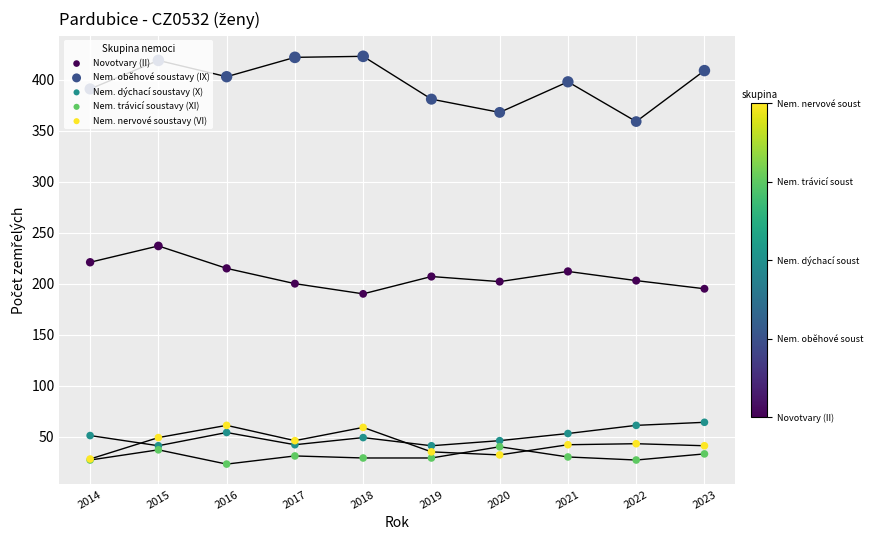

Which series contains the lowest Y value?

Nem. trávicí soustavy (XI)